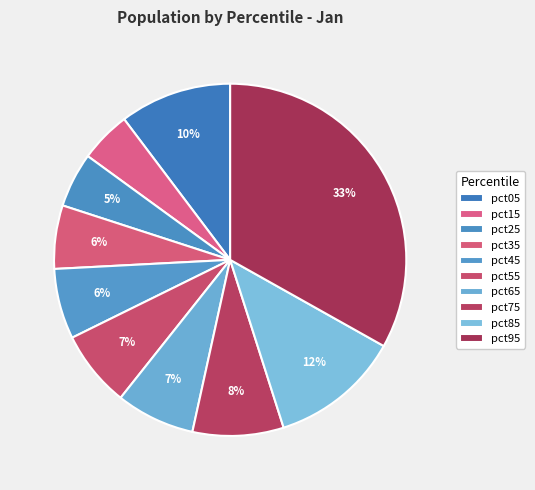

To the nearest percent, what portion does pct55 represent?

7%